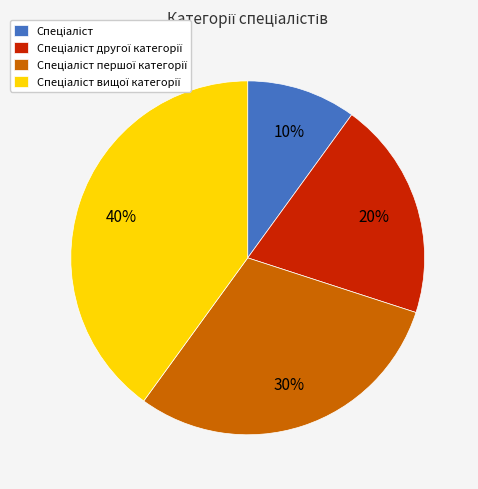

To the nearest percent, what is the difference between the largest and smallest slice percentages?

30%